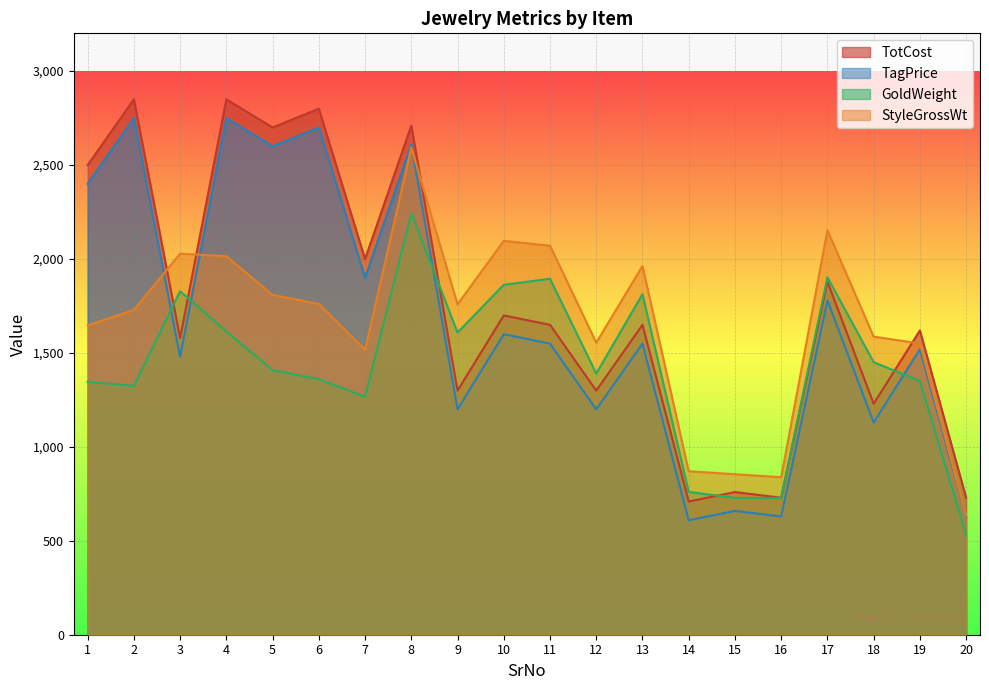

How many values in the TagPrice series are below 1549?

9